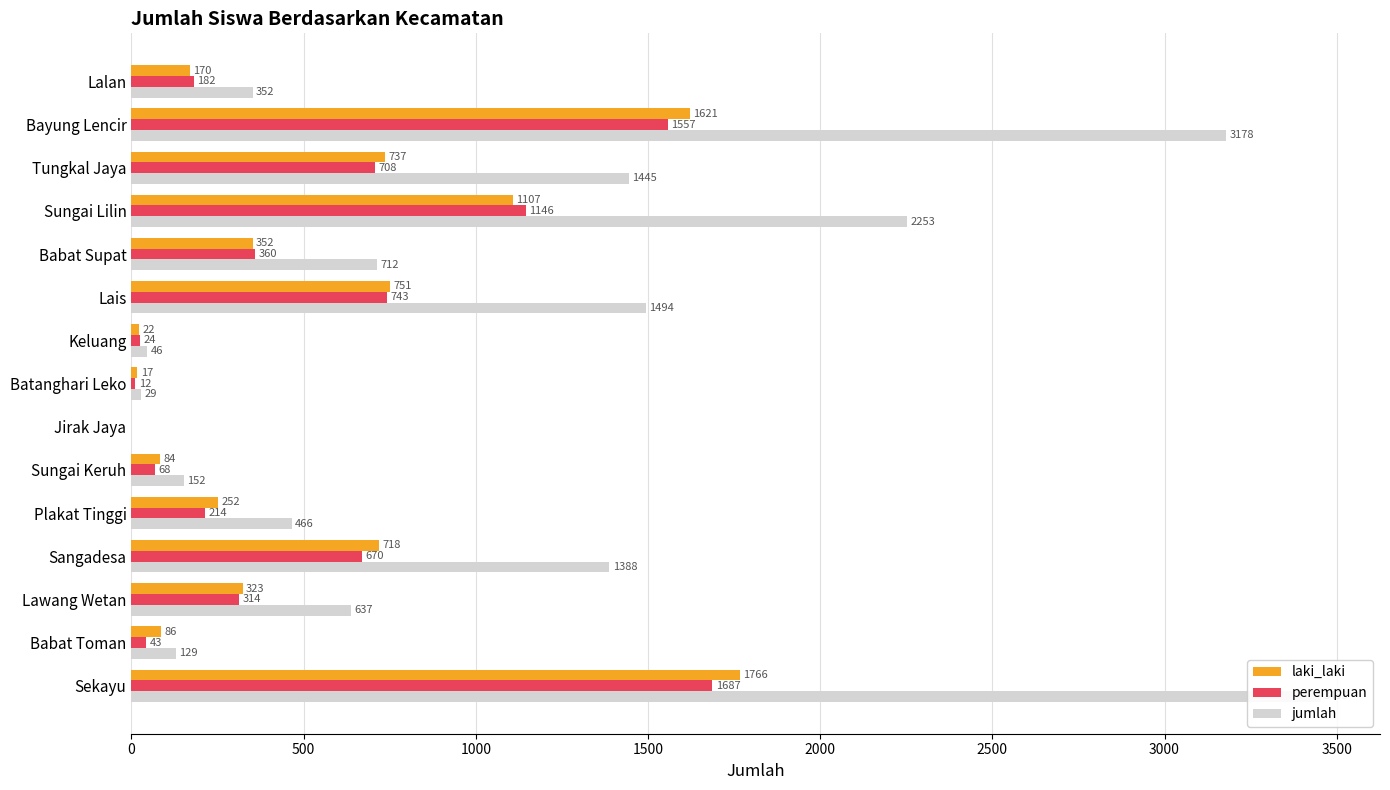

Which series has the largest range (max minus min)?

jumlah